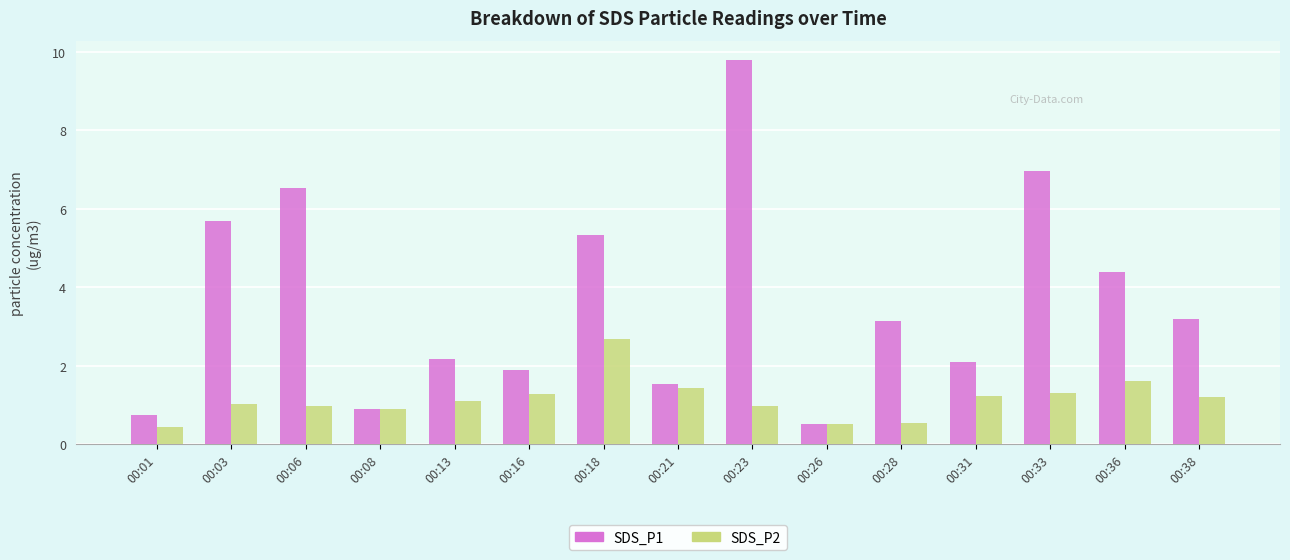

What is the approximate value of SDS_P1 at 00:23?

9.8